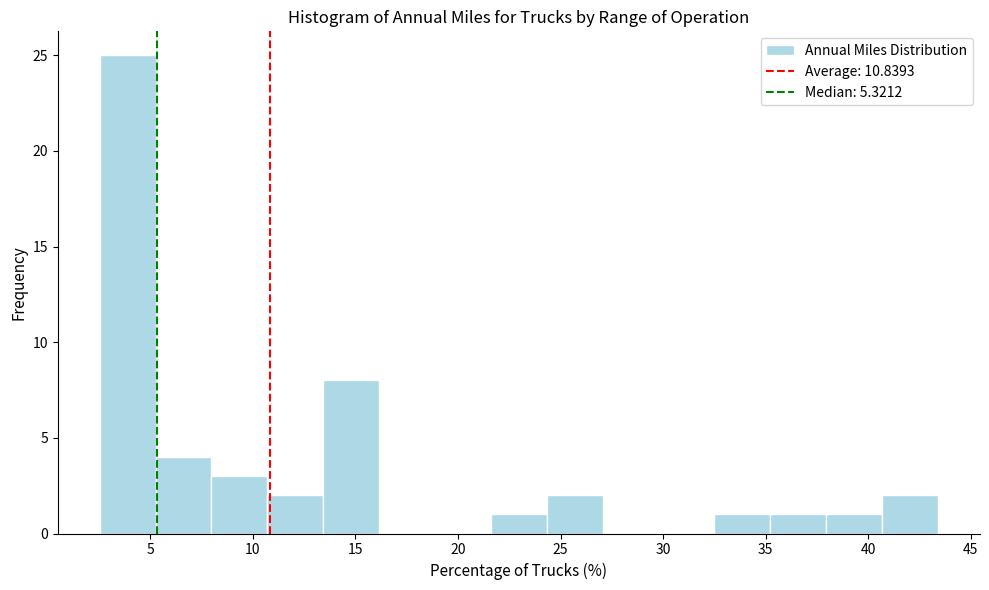

Reading left to right, transcribe this chart: for each bar, give the range it covers on the x-axis and its height. Neither the bar edges nor the heights are printed on the chart, so give them approximately, as read against the axes.

2.5 to 5.5: 25
5.5 to 8.0: 4
8.0 to 10.5: 3
10.5 to 13.5: 2
13.5 to 16.0: 8
16.0 to 19.0: 0
19.0 to 21.5: 0
21.5 to 24.5: 1
24.5 to 27.0: 2
27.0 to 30.0: 0
30.0 to 32.5: 0
32.5 to 35.0: 1
35.0 to 38.0: 1
38.0 to 40.5: 1
40.5 to 43.5: 2